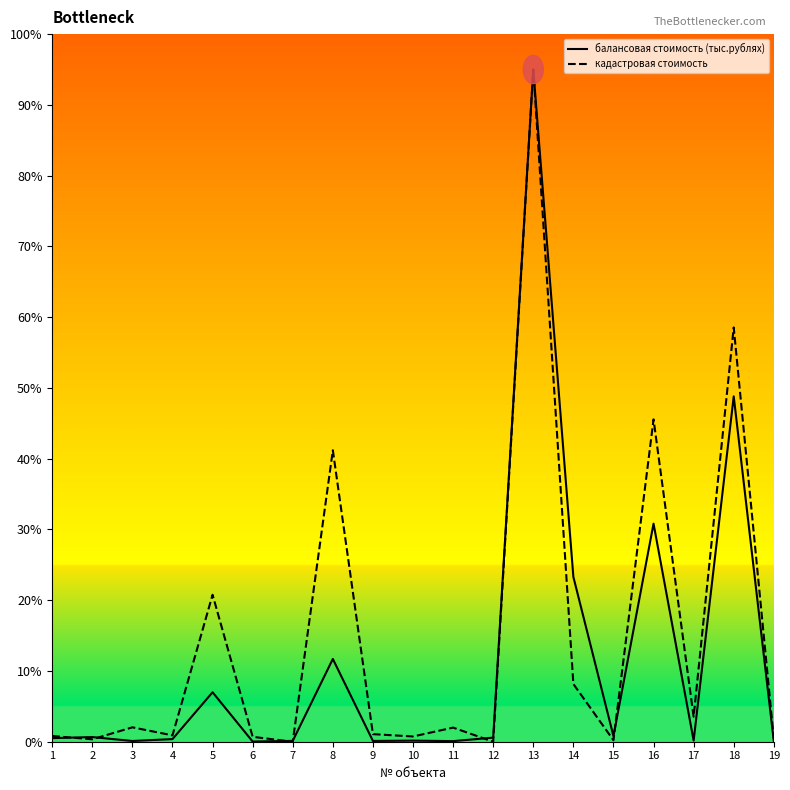

At 14, list the series in order from smallest to largest.

кадастровая стоимость, балансовая стоимость (тыс.рублях)